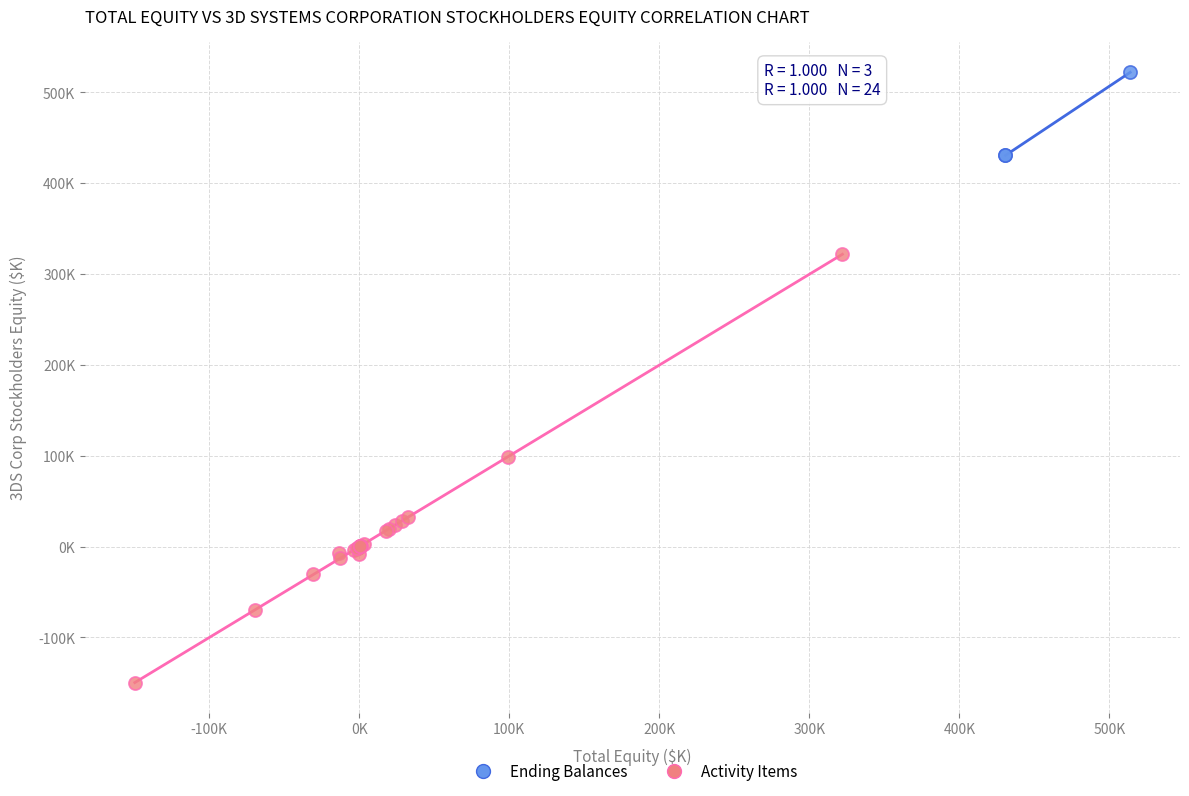

What are all the series names shown in the legend?

Ending Balances, Activity Items